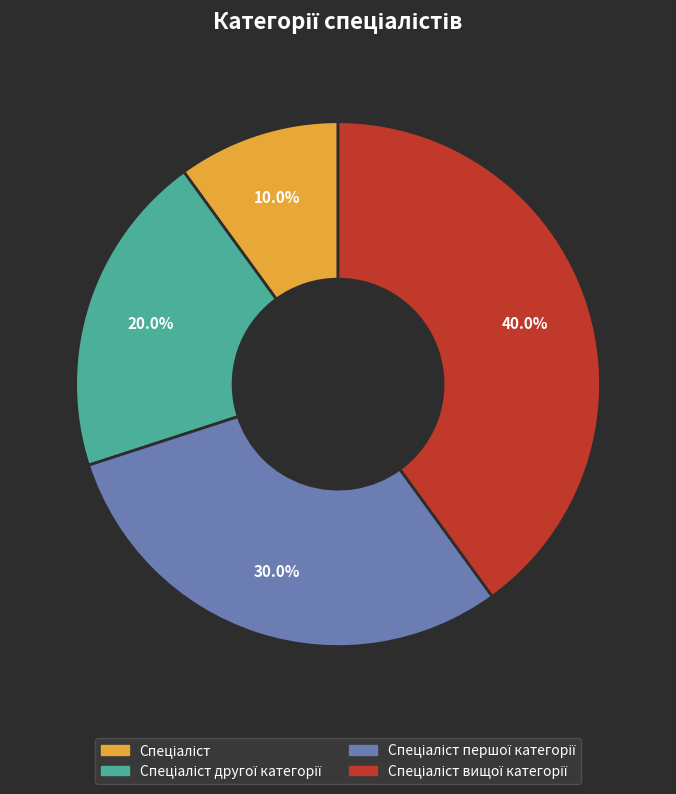

Is there a majority slice in this chart?

No